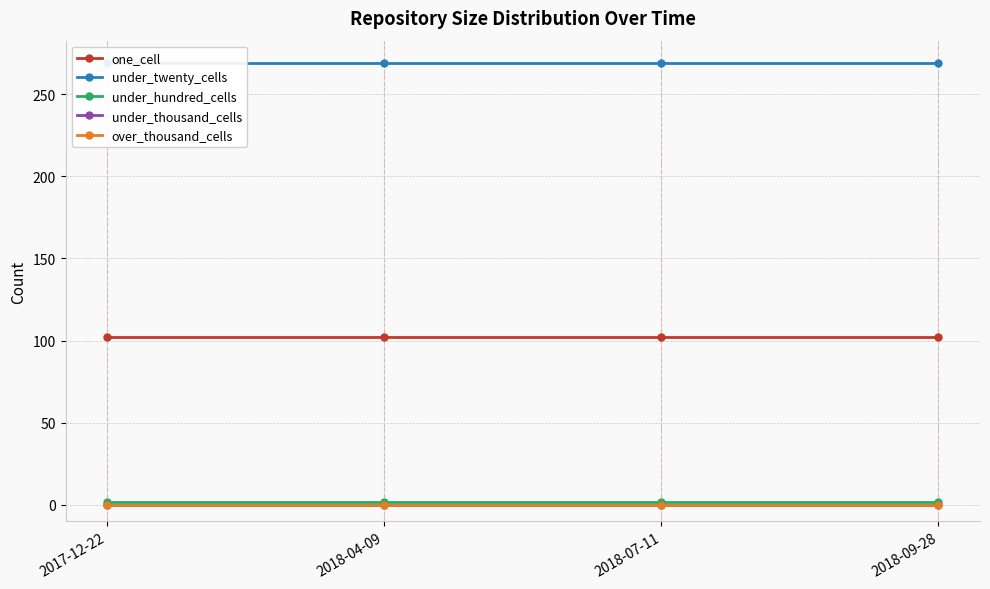

What is the label of the 4th point from the right?

2017-12-22